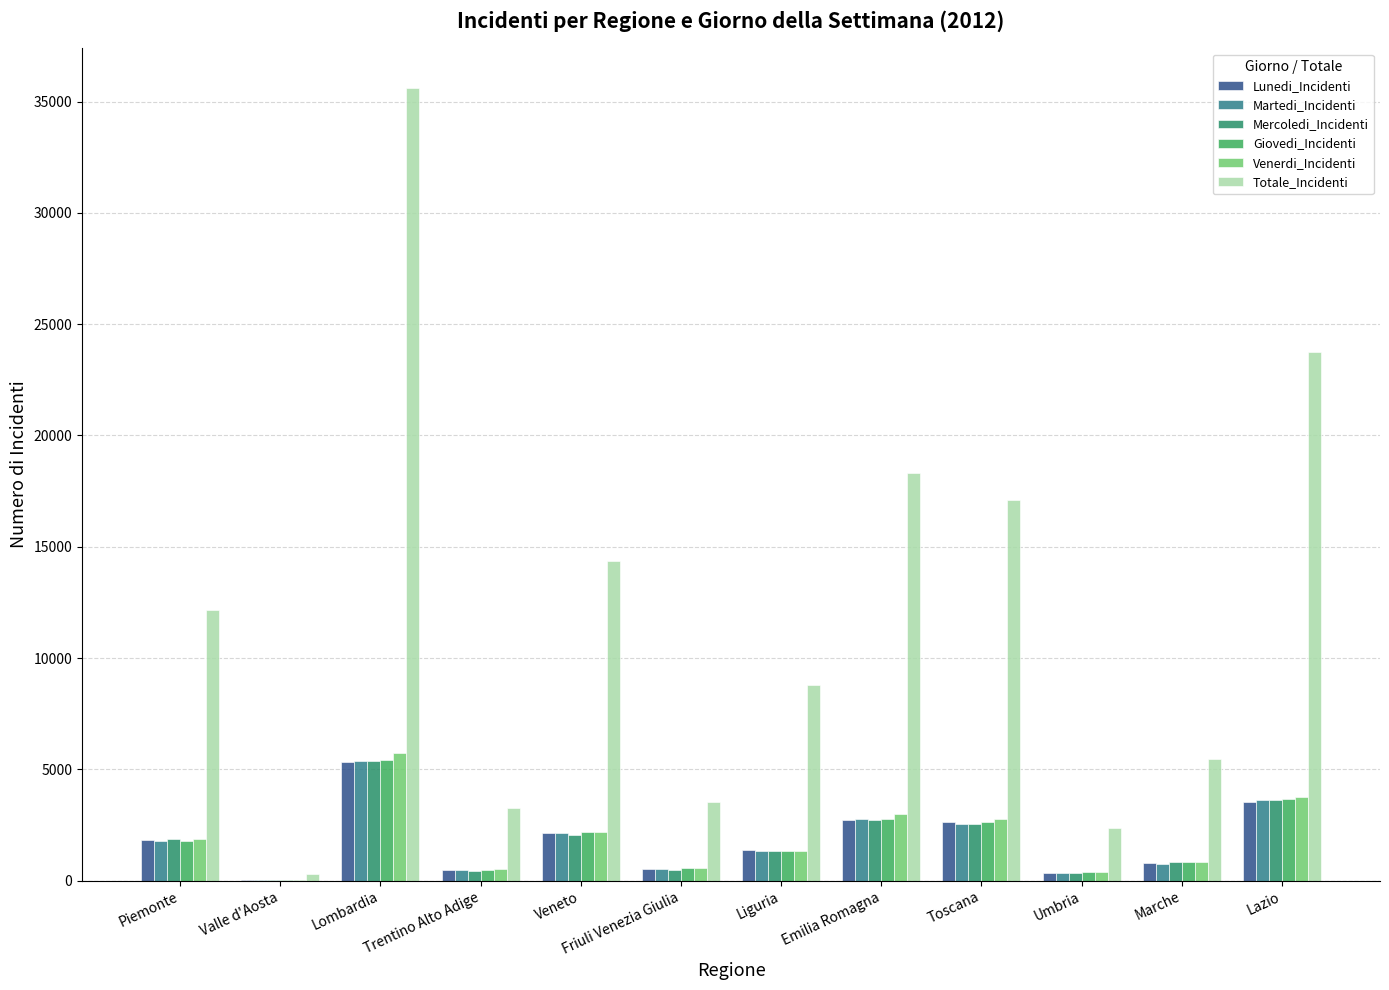

Which category has the lowest value across all series?

Valle d'Aosta